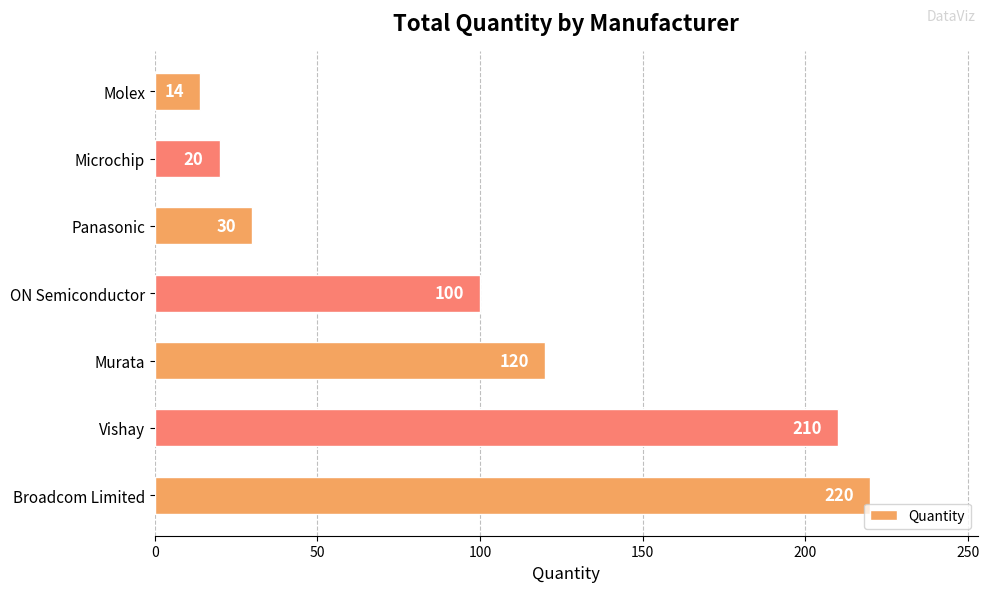

The chart shows a value of 30 at Panasonic. True or false?

True